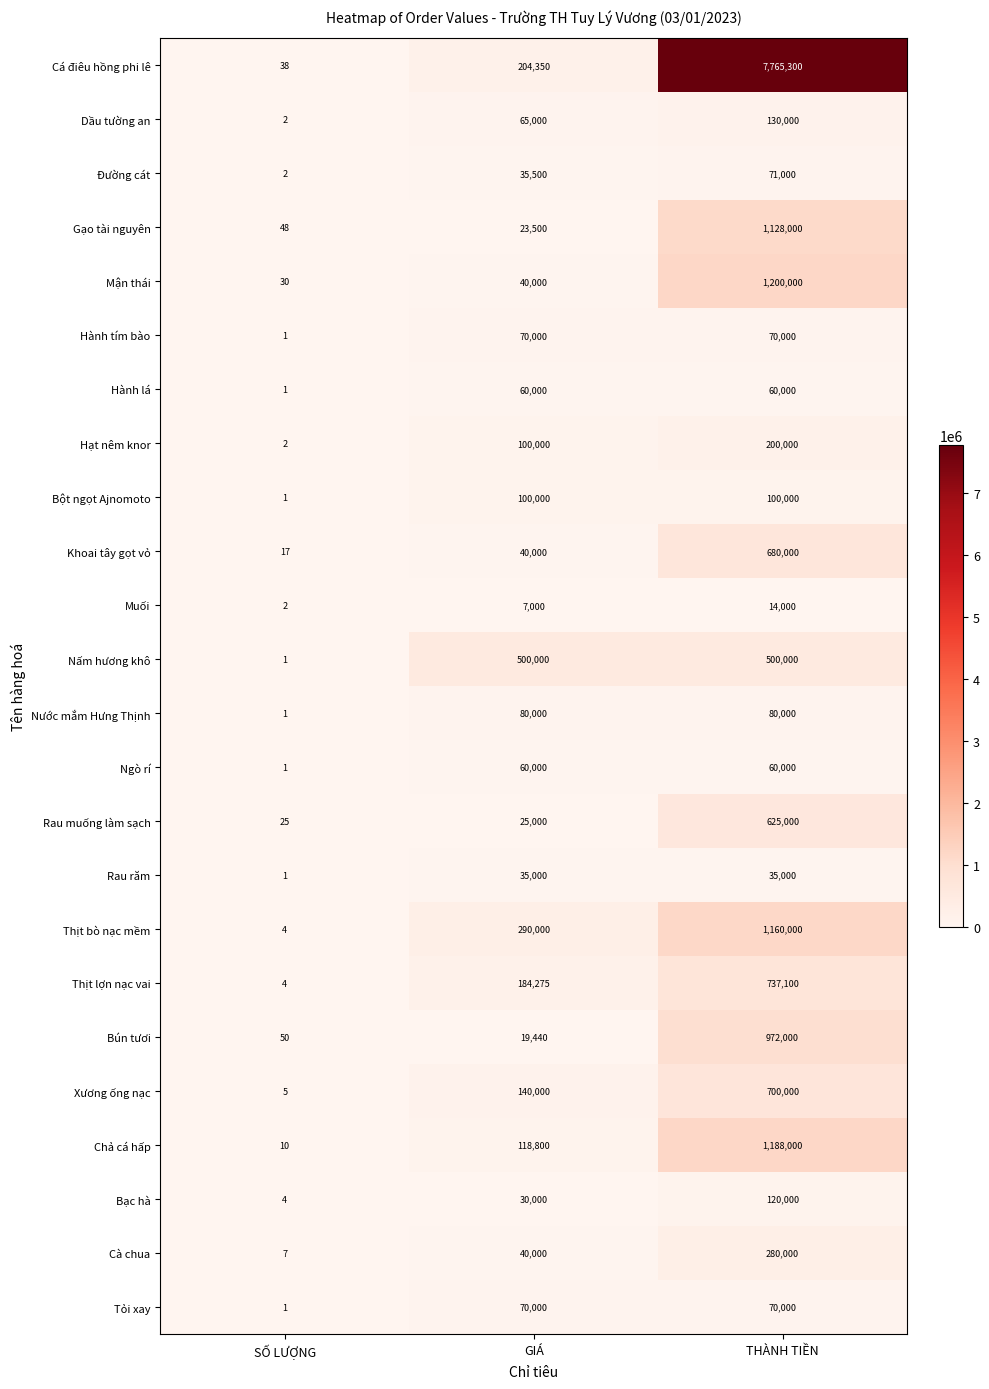

What is the greatest value displayed?

7765300